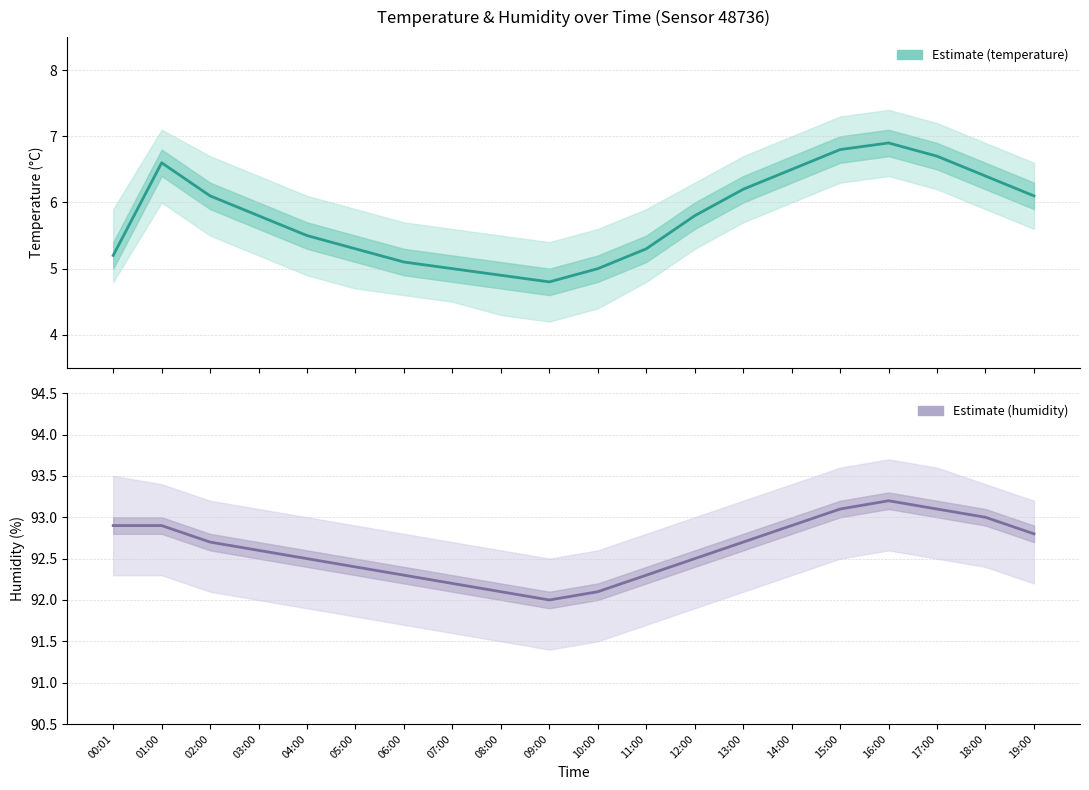

The value of humidity at 10:00 is 92.1. True or false?

True